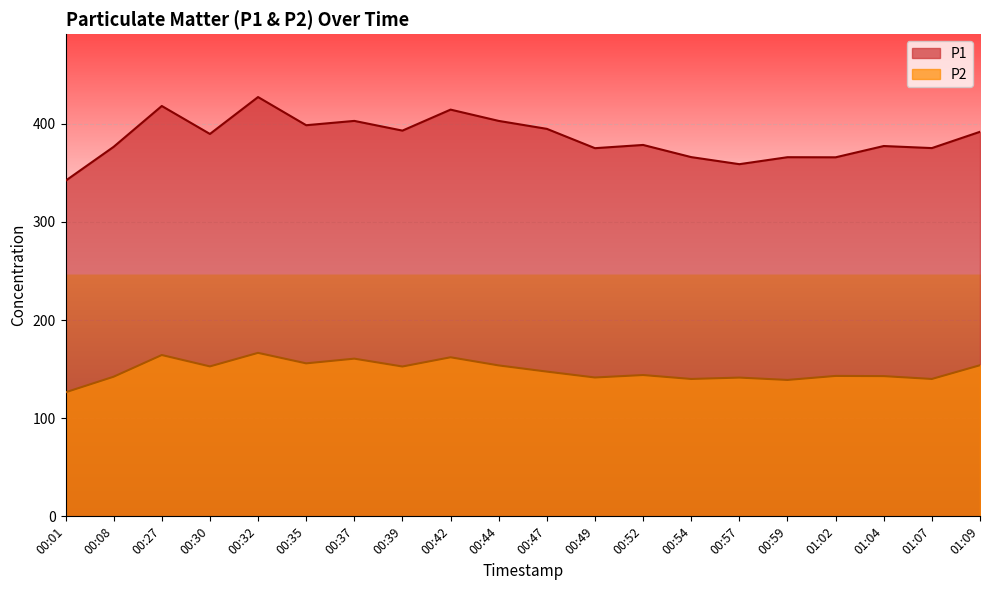

Read the P1 value at 00:32.

427.3